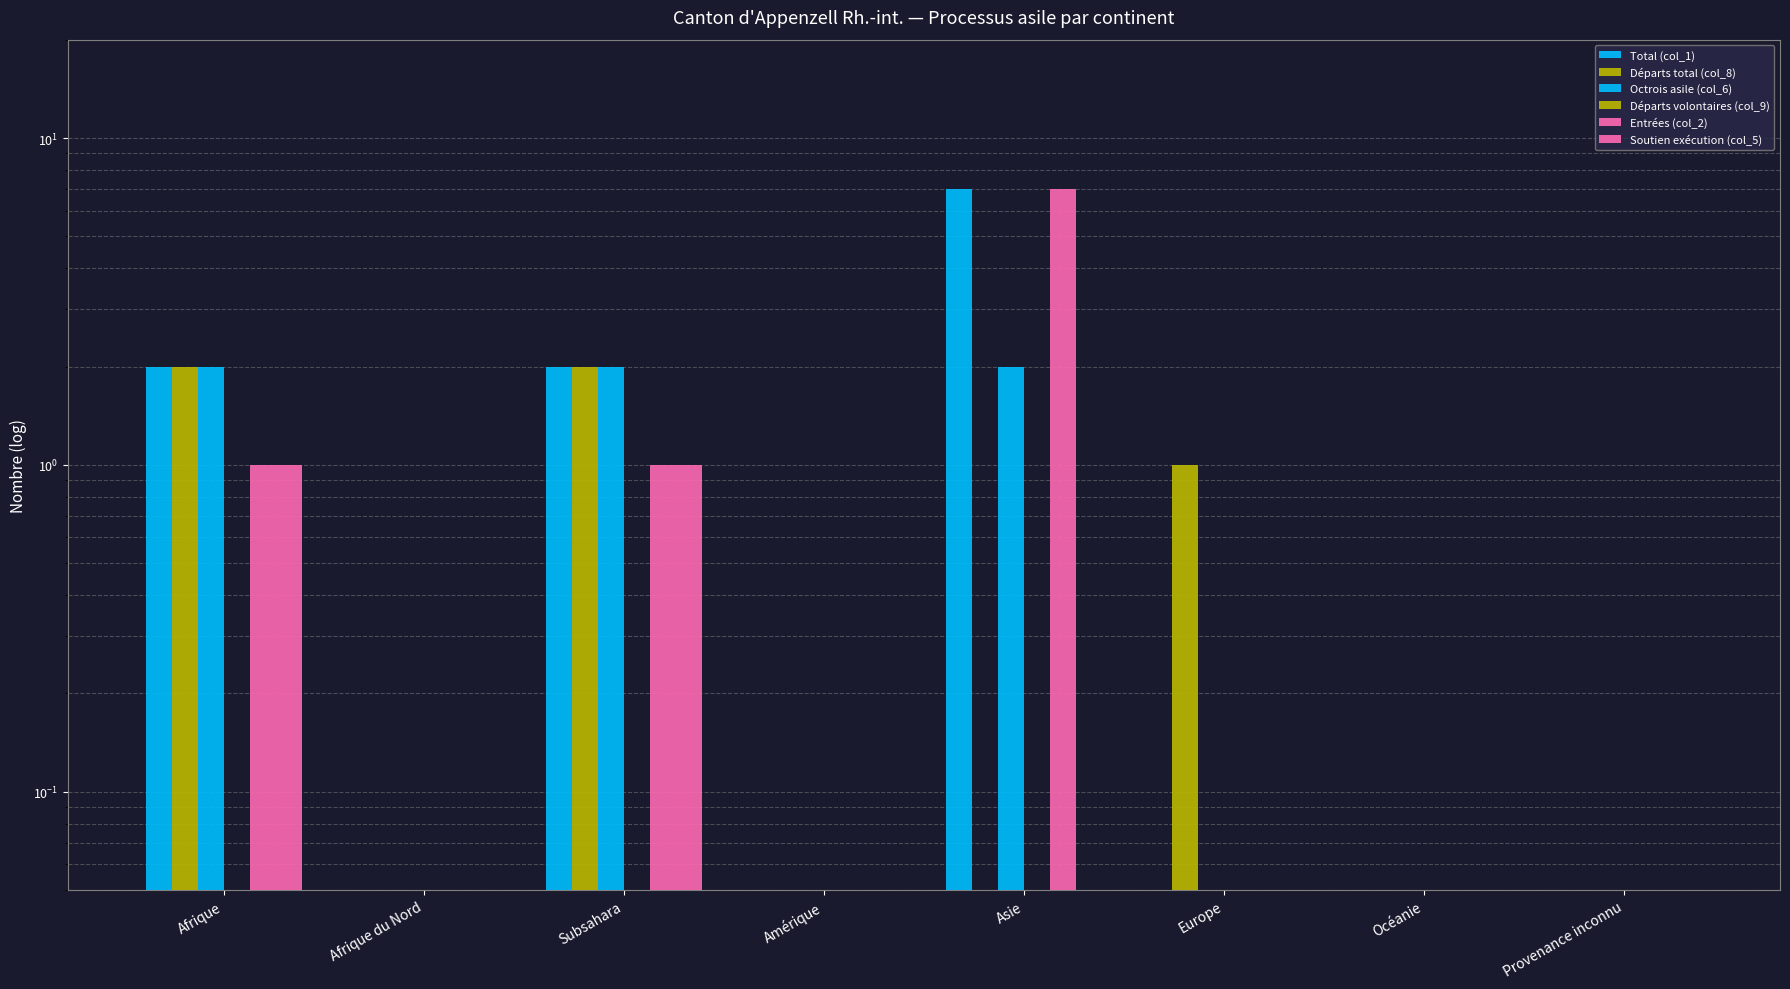

Reading right to left, extract all data points from this chart.

Total (col_1): Provenance inconnu=0.1	Océanie=0.1	Europe=0.1	Asie=7.0	Amérique=0.1	Subsahara=2.0	Afrique du Nord=0.1	Afrique=2.0
Départs total (col_8): Provenance inconnu=0.1	Océanie=0.1	Europe=1.0	Asie=0.1	Amérique=0.1	Subsahara=2.0	Afrique du Nord=0.1	Afrique=2.0
Octrois asile (col_6): Provenance inconnu=0.1	Océanie=0.1	Europe=0.1	Asie=2.0	Amérique=0.1	Subsahara=2.0	Afrique du Nord=0.1	Afrique=2.0
Départs volontaires (col_9): Provenance inconnu=0.1	Océanie=0.1	Europe=0.1	Asie=0.1	Amérique=0.1	Subsahara=0.1	Afrique du Nord=0.1	Afrique=0.1
Entrées (col_2): Provenance inconnu=0.1	Océanie=0.1	Europe=0.1	Asie=7.0	Amérique=0.1	Subsahara=1.0	Afrique du Nord=0.1	Afrique=1.0
Soutien exécution (col_5): Provenance inconnu=0.1	Océanie=0.1	Europe=0.1	Asie=0.1	Amérique=0.1	Subsahara=1.0	Afrique du Nord=0.1	Afrique=1.0